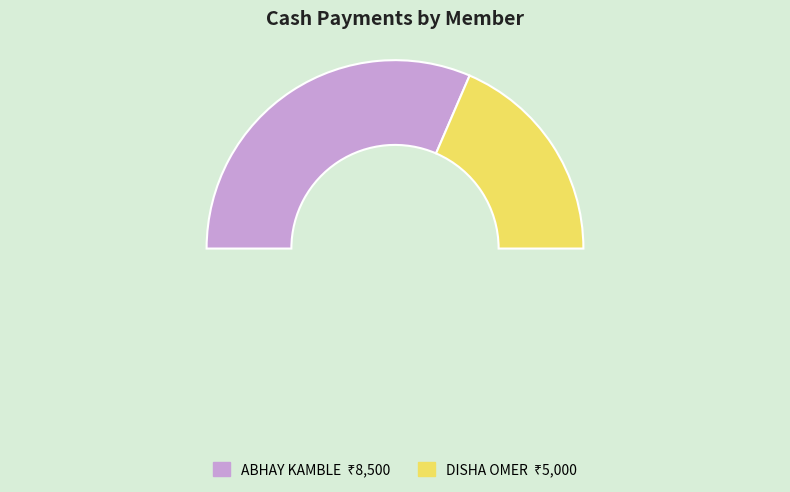

To the nearest percent, what portion does ABHAY KAMBLE represent?

63%